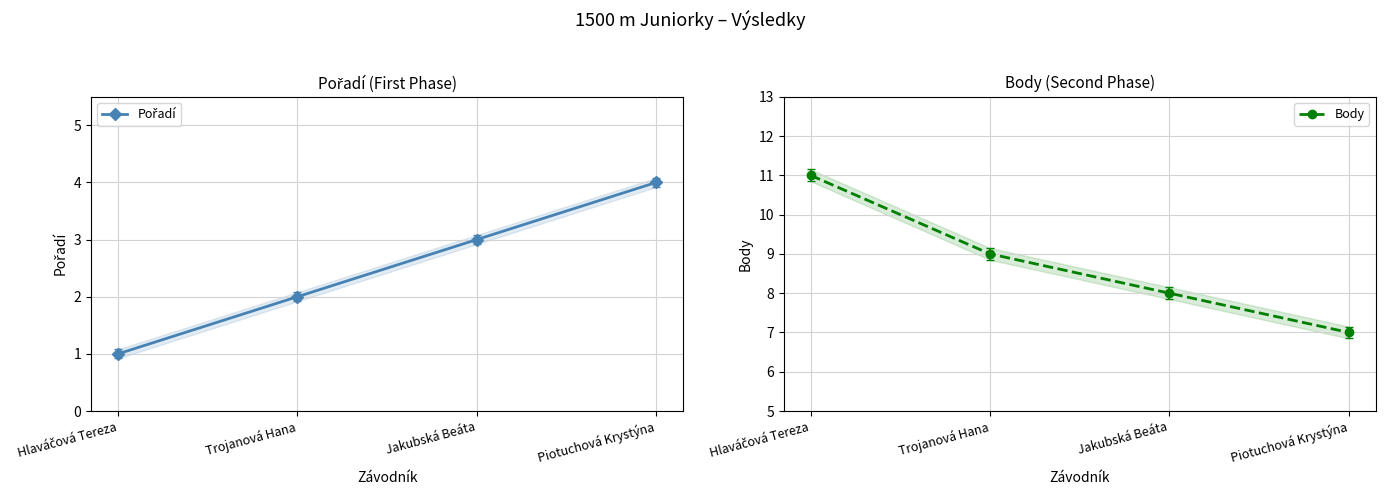

Which category has the highest value across all series?

Hlaváčová Tereza